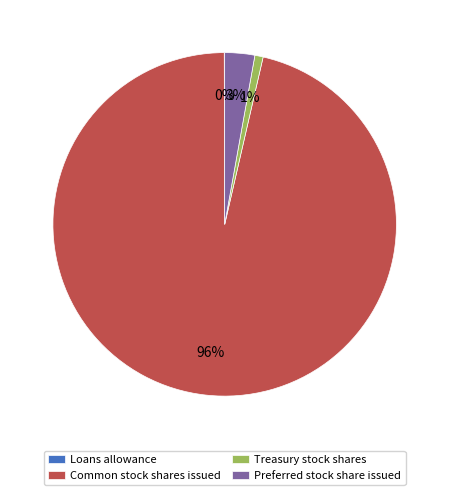

To the nearest percent, what portion does Common stock shares issued represent?

96%